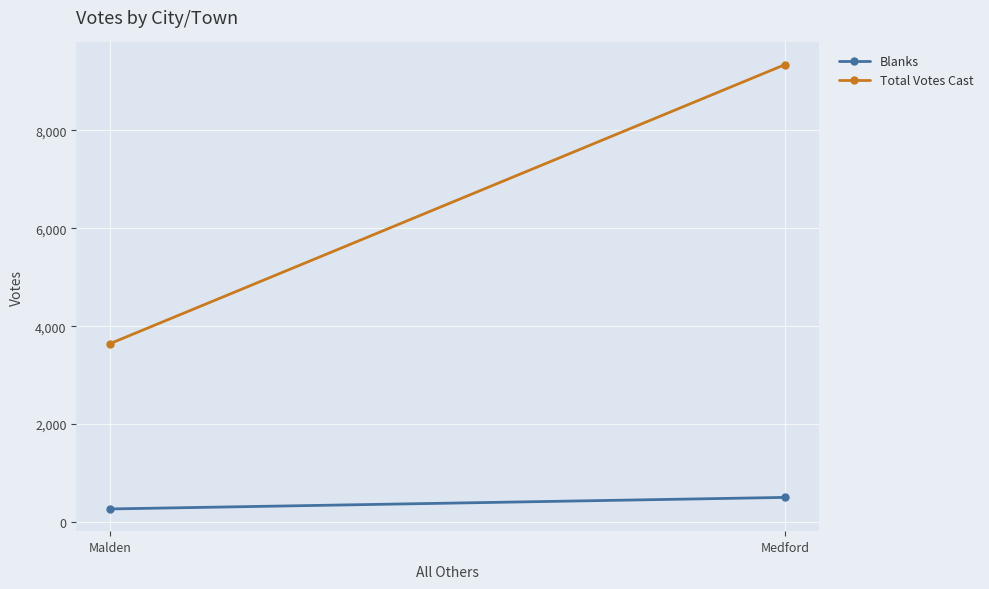

Which series changed the most between Malden and Medford?

Total Votes Cast